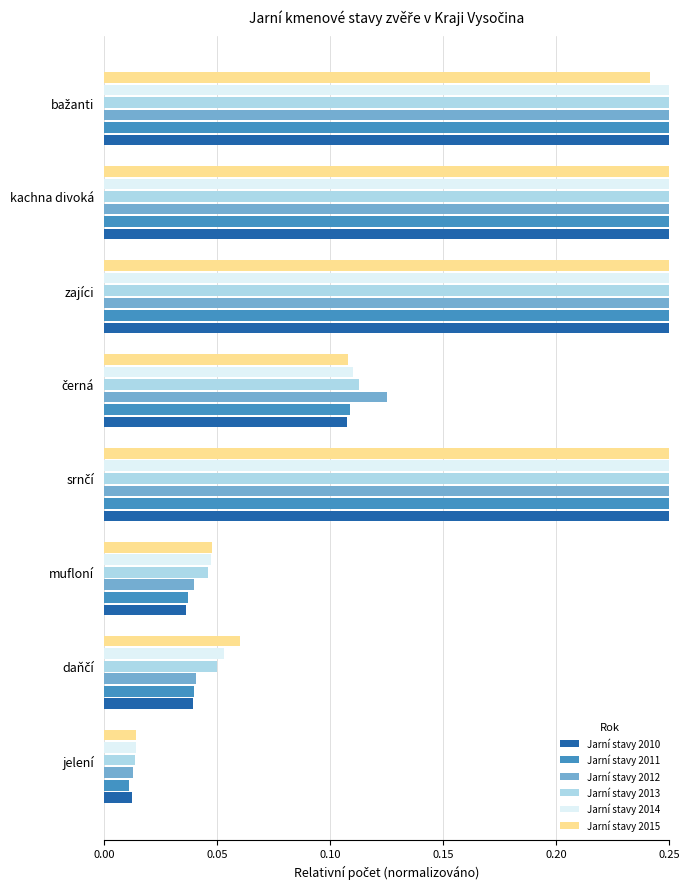

The Jarní stavy 2015 series shows 0.1 at daňčí. True or false?

False